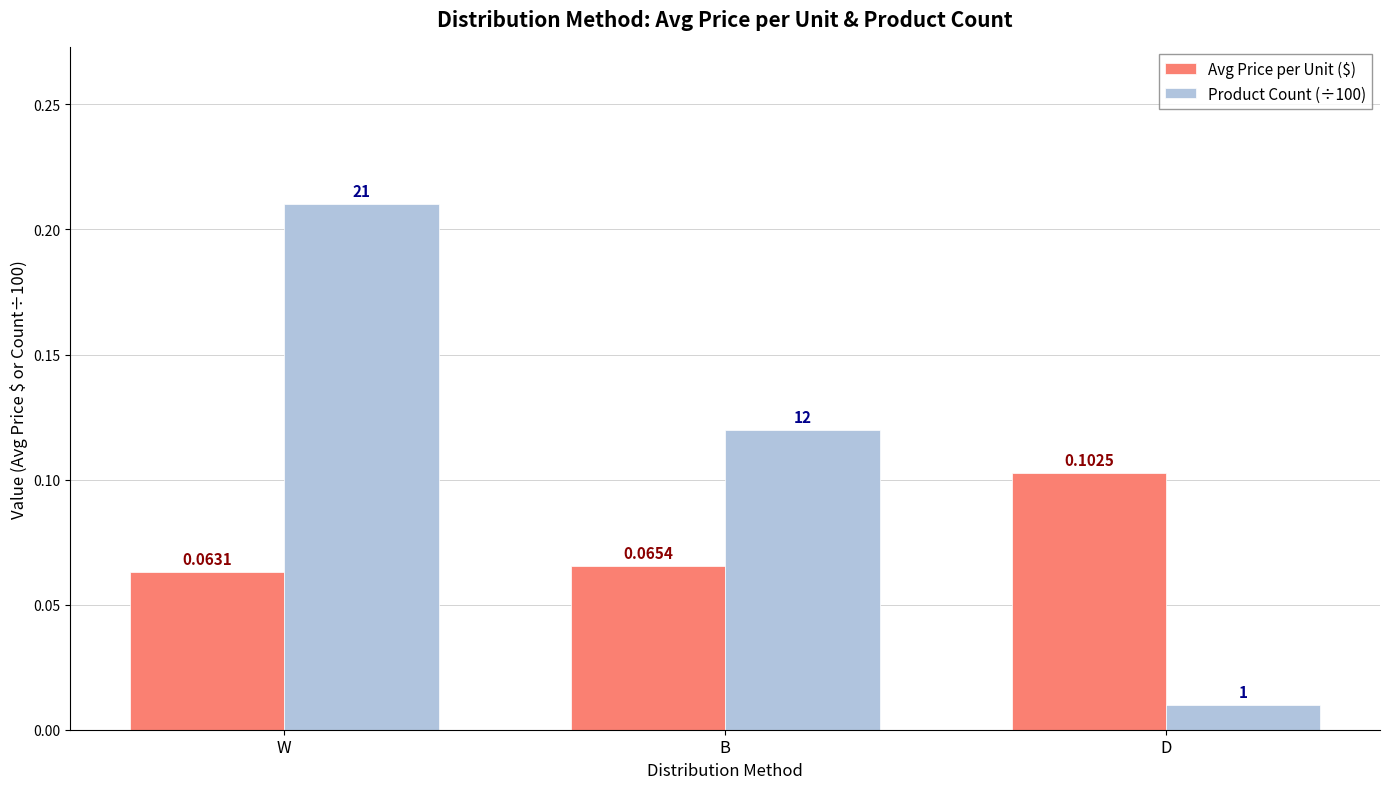

At which category is the sum across all series the highest?

W